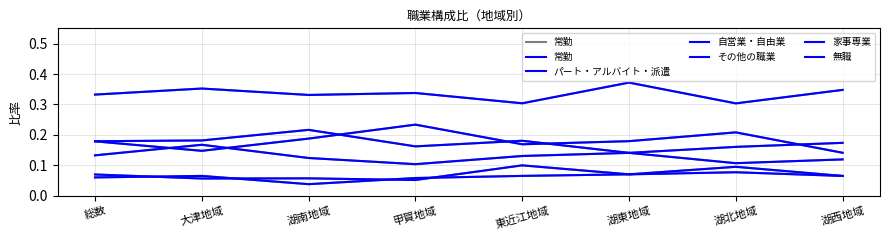

Rank the categories by 家事専業 value from lowest to highest.

甲賀地域, 湖北地域, 湖西地域, 湖南地域, 東近江地域, 総数, 湖東地域, 大津地域